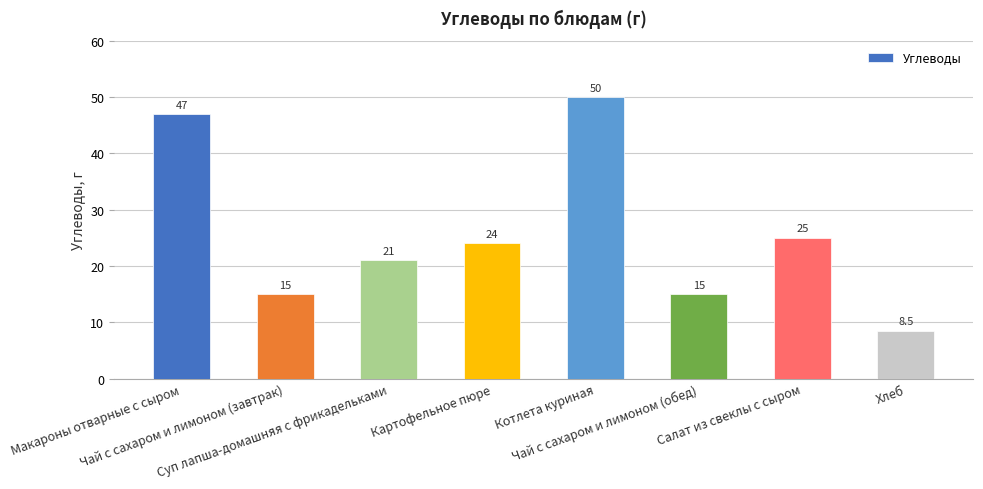

What is the greatest value displayed?

50.0